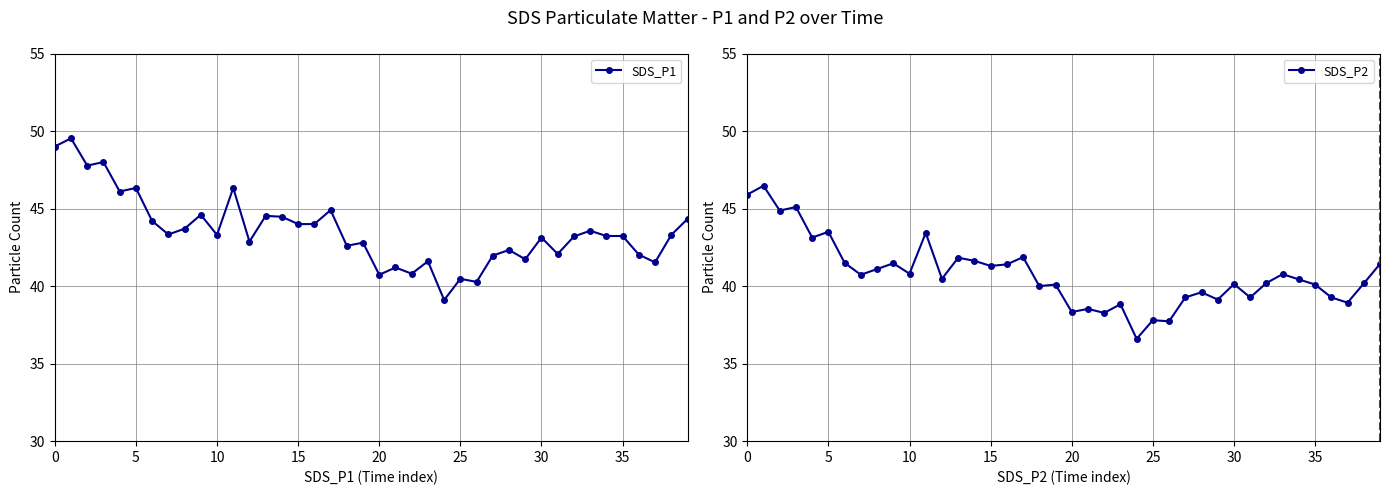

What is the minimum value for SDS_P1?

39.1